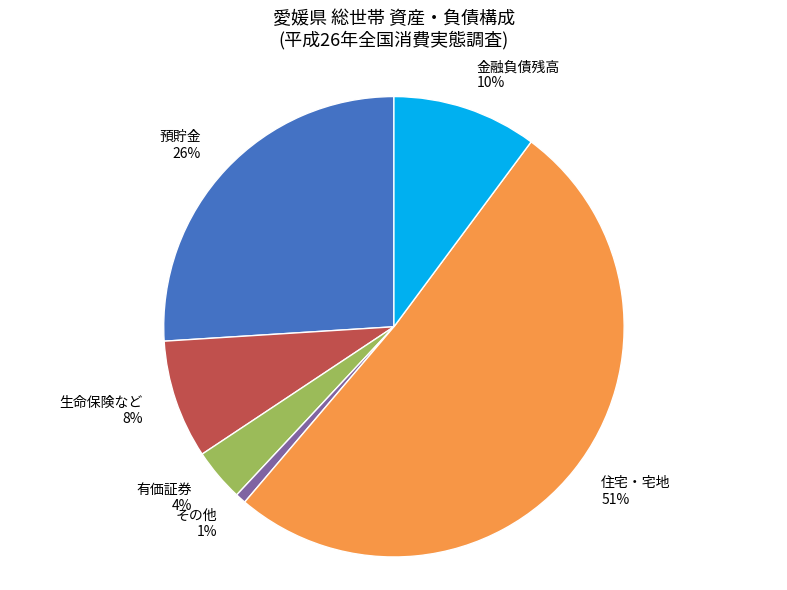

Is there a majority slice in this chart?

Yes